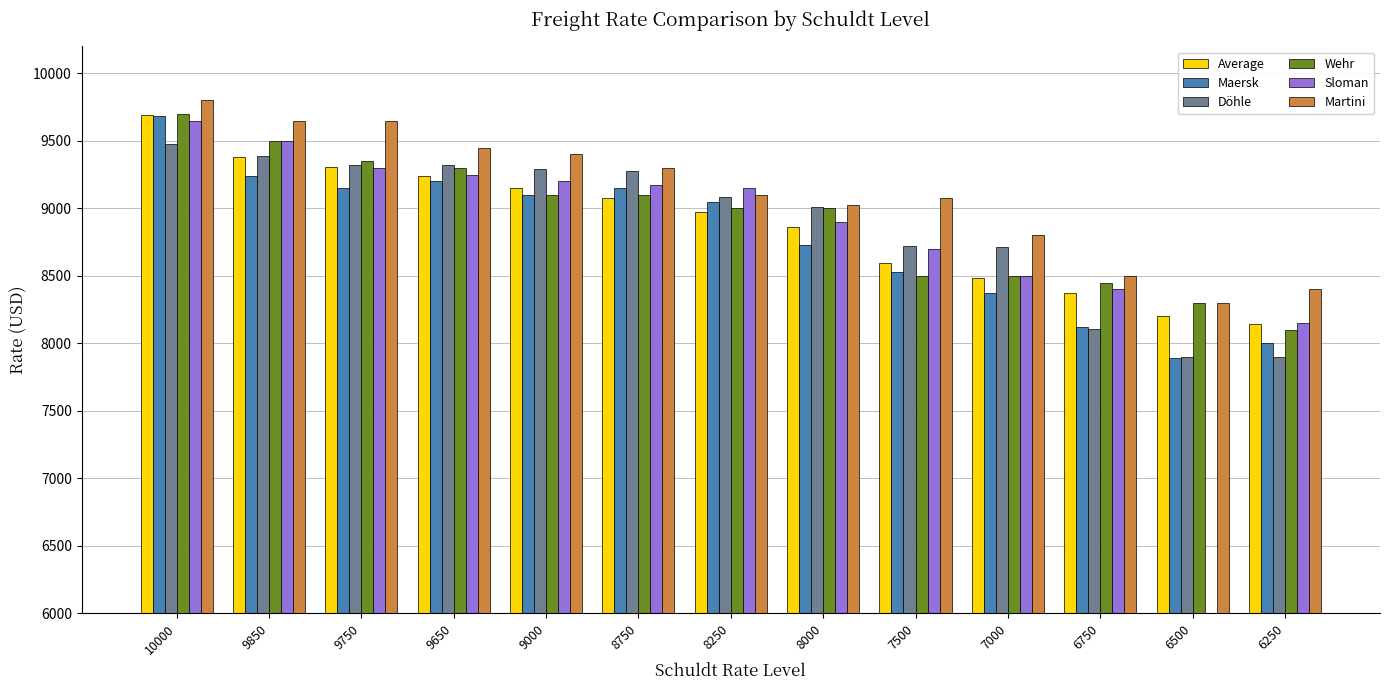

What is the approximate value of Wehr at 6250?

8100